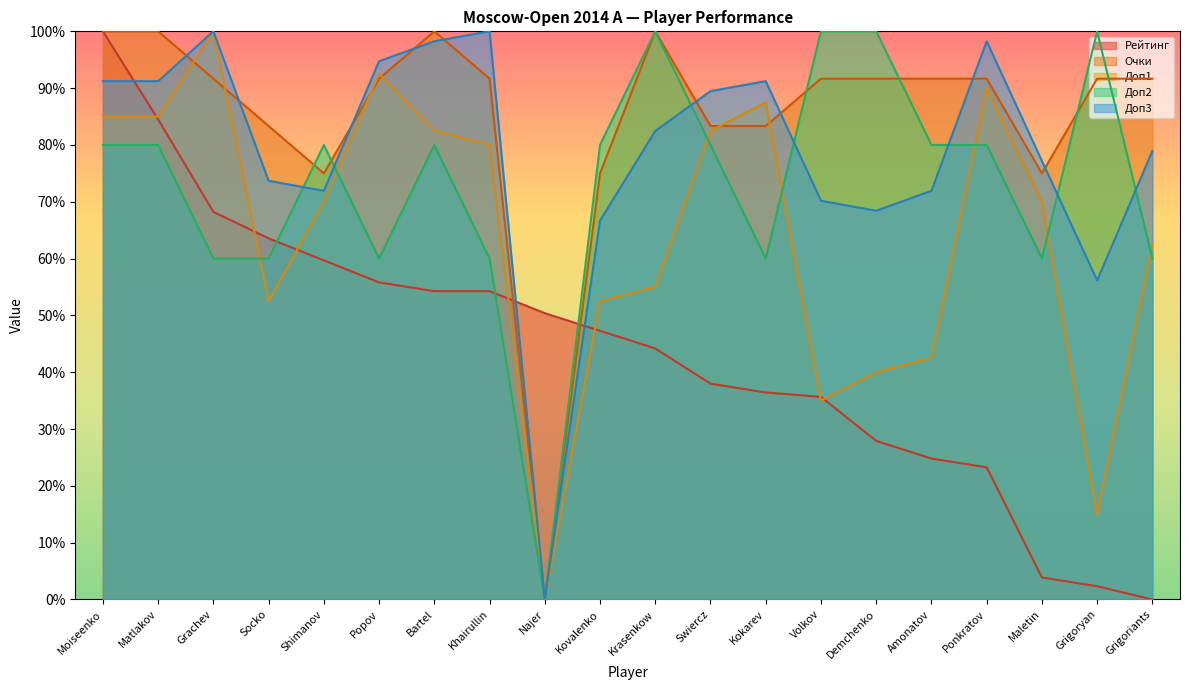

Read the Доп3 value at Matlakov.

0.9